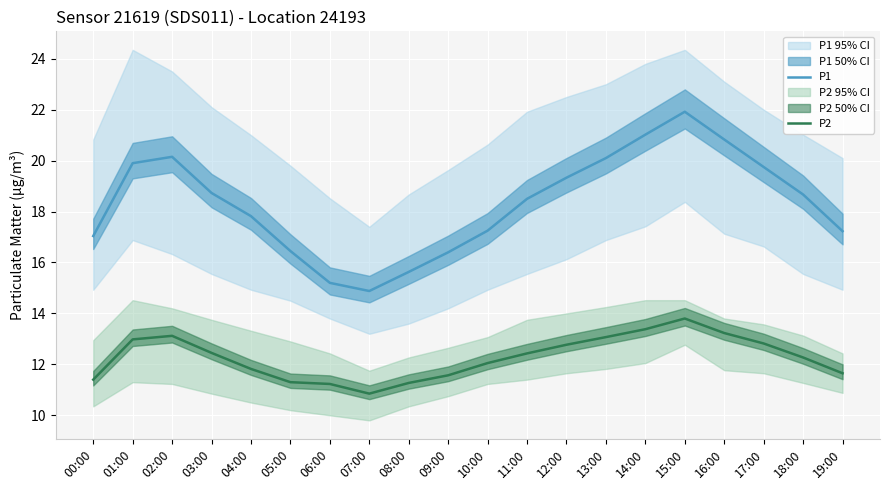

True or false: P2 and P1 intersect in this chart.

False